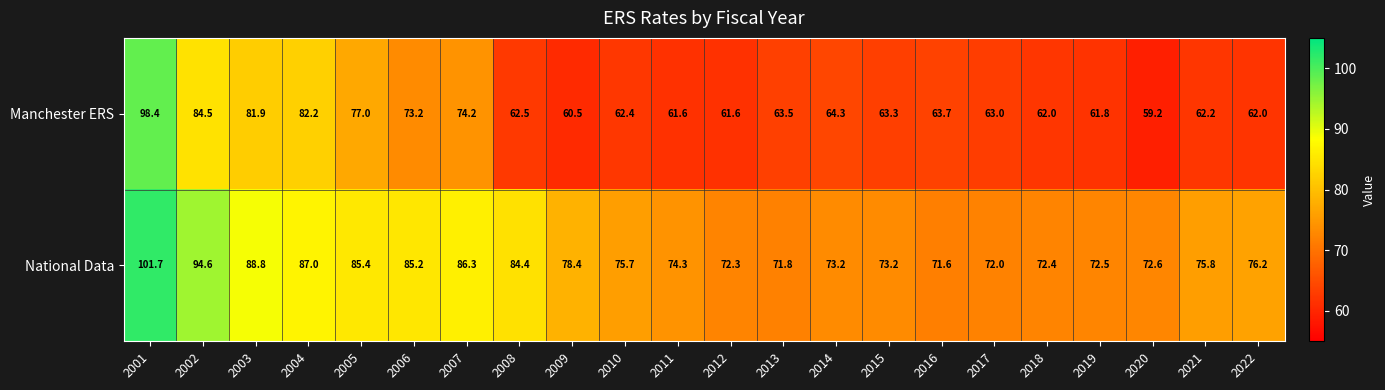

Is it true that National Data equals 72.6 at 2020?

True